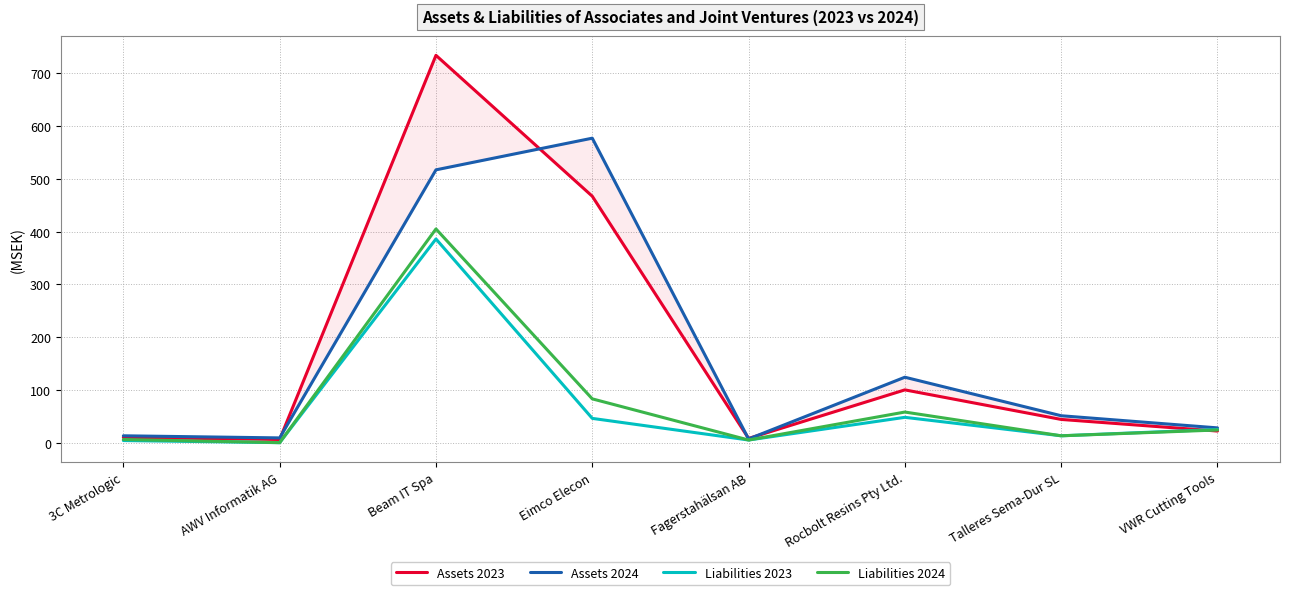

List the labels in order of Assets 2023 value, smallest first.

AWV Informatik AG, Fagerstahälsan AB, 3C Metrologic, VWR Cutting Tools, Talleres Sema-Dur SL, Rocbolt Resins Pty Ltd., Eimco Elecon, Beam IT Spa